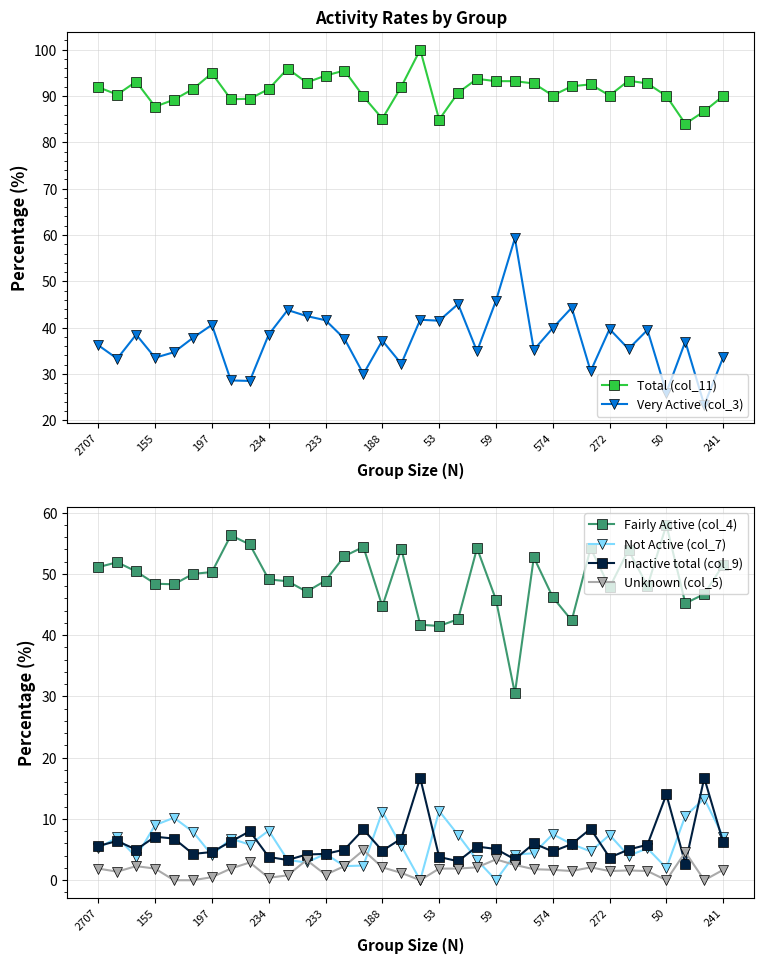

In Unknown (col_5), how many points are lower than both neighbors (excluding endpoints)?

8